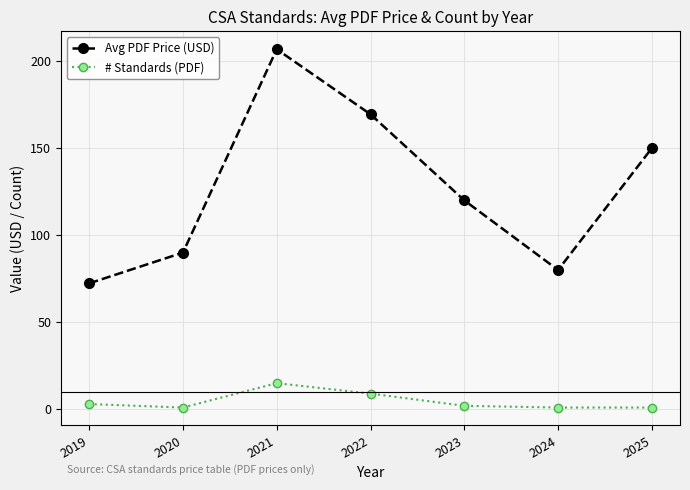

Rank the series by their maximum value, from highest to lowest.

Avg PDF Price (USD), # Standards (PDF)